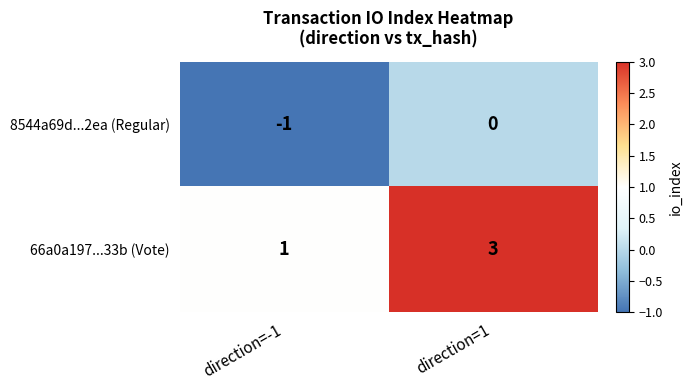

Which category has the highest value across all series?

direction=1